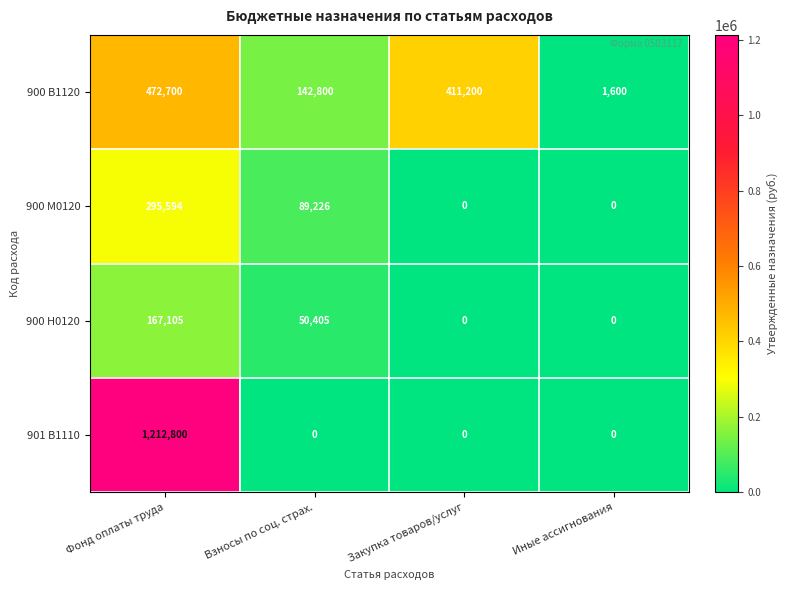

Which series has the largest total across all categories?

901 В1110